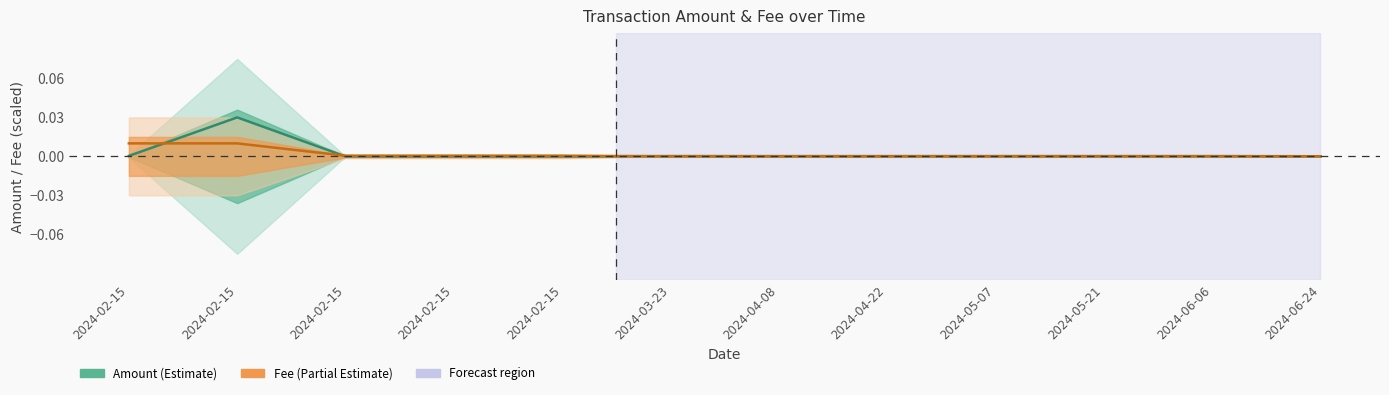

How many intersections are there between Amount and Fee?

3